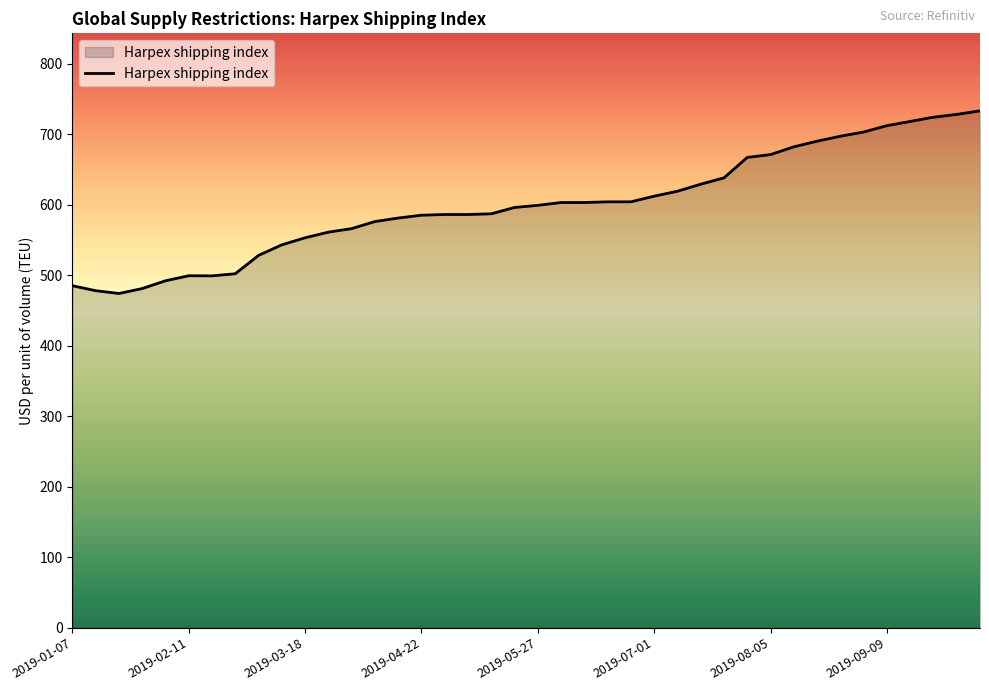

Does the chart display data point markers on the line(s)?

No